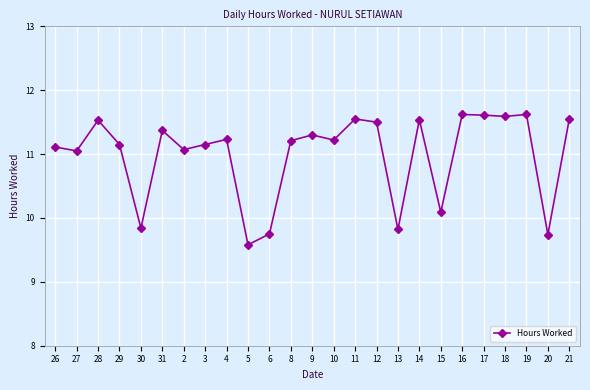

Does the chart display data point markers on the line(s)?

Yes